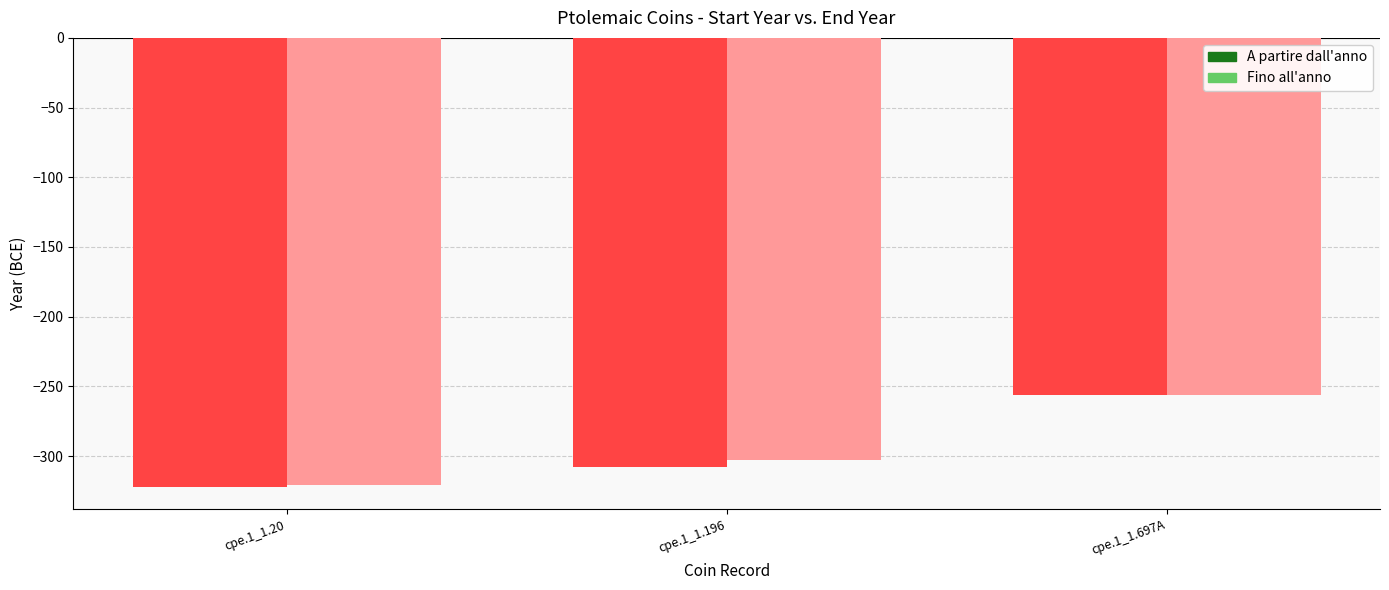

Is the value of A partire dall'anno at cpe.1_1.697A greater than the value of Fino all'anno at cpe.1_1.20?

Yes